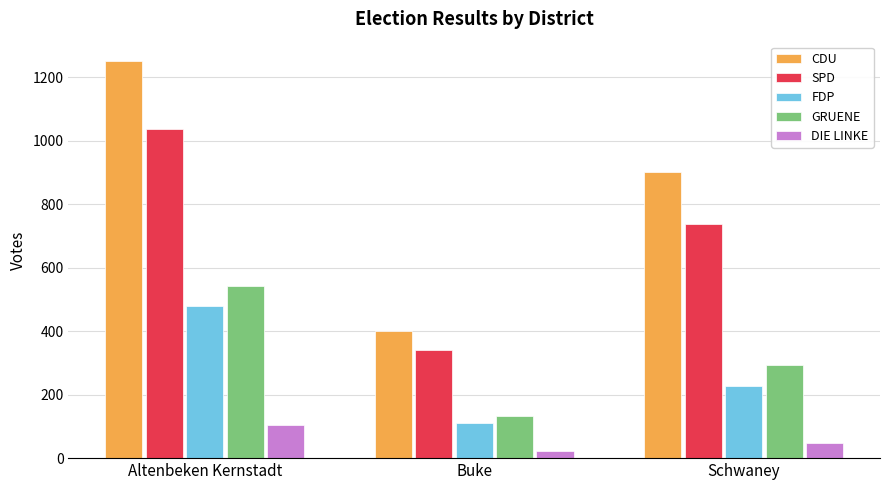

What are all the series names shown in the legend?

CDU, SPD, FDP, GRUENE, DIE LINKE